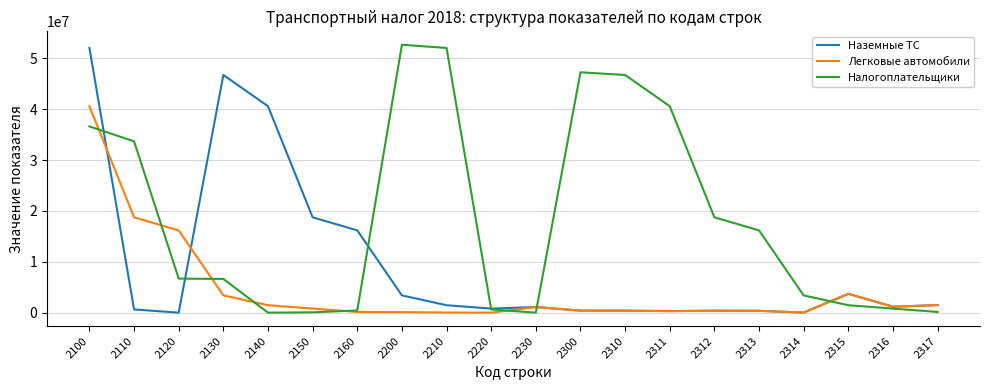

Rank the series by their average value, from lowest to highest.

Легковые автомобили, Наземные ТС, Налогоплательщики